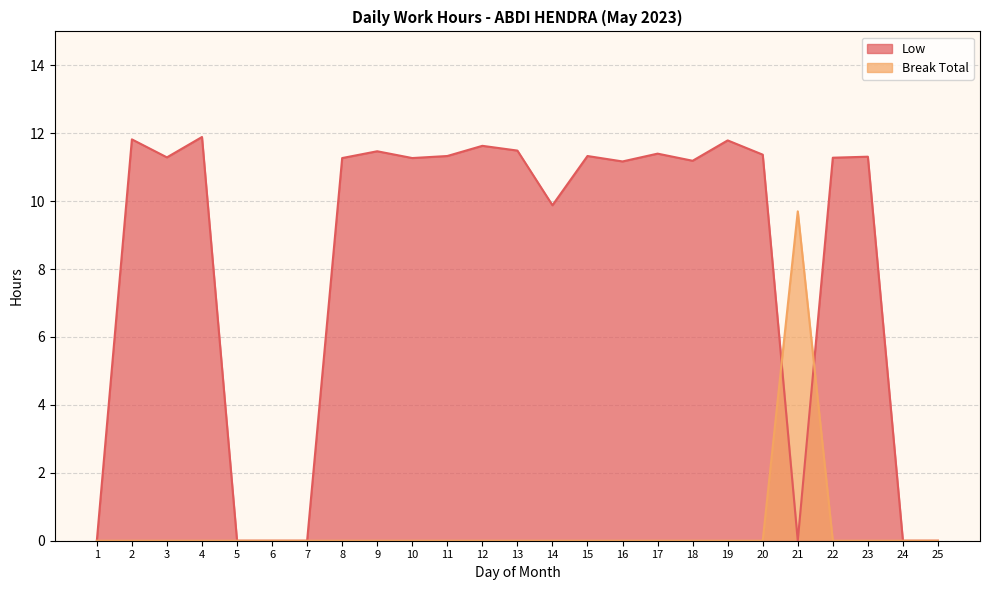

How many lines are shown in the chart?

2